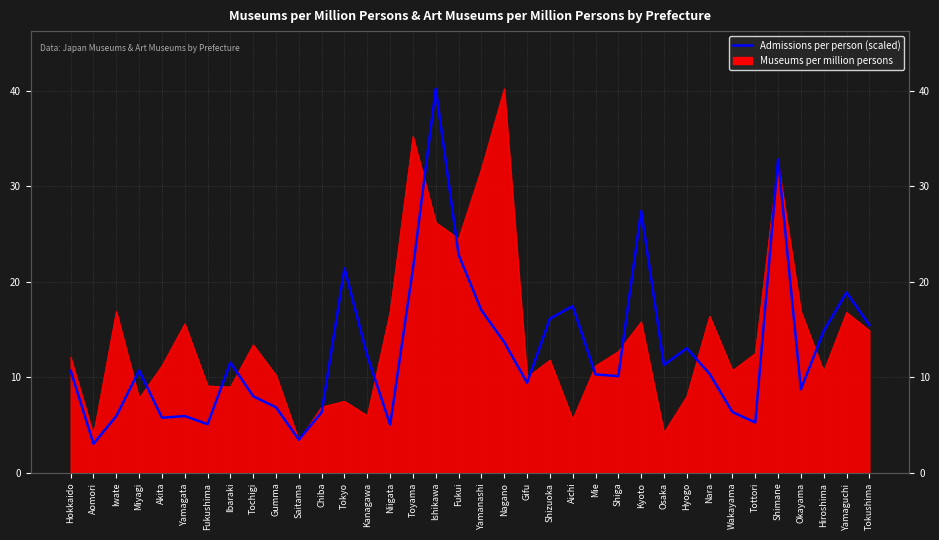

What is the maximum value shown in the chart?

40.2